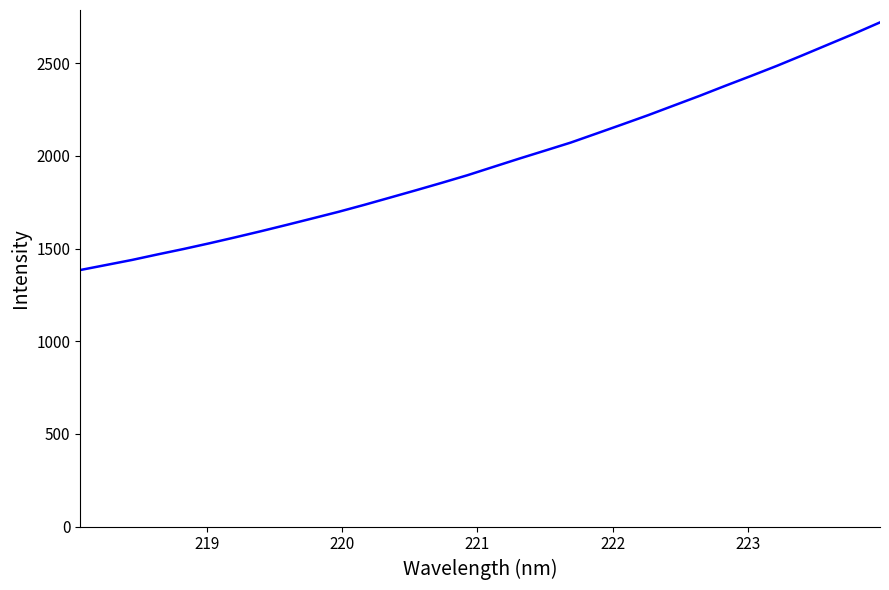

What is the minimum value shown in the chart?

1384.2